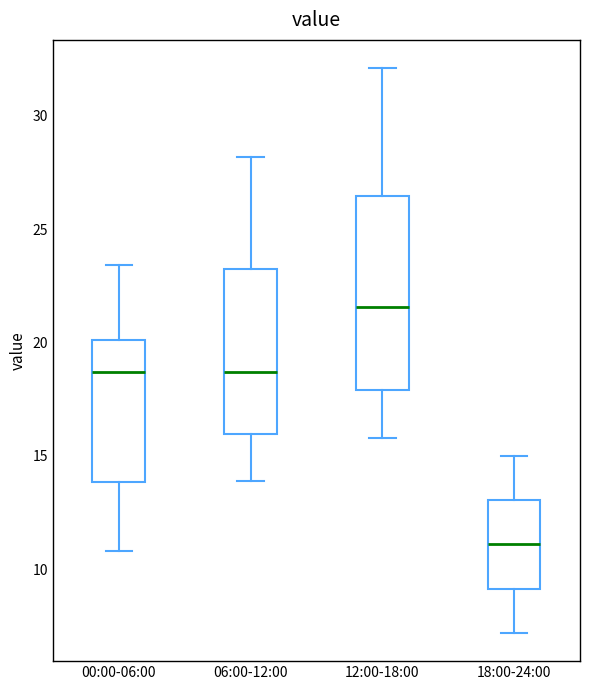

Reading left to right, read every box against the y-axis: the position of its median line, the range the box covers, and the ends of its whiskers. The values are not printed on the chart, so give them approximately, as read against the axis.

00:00-06:00: median 18.5, box 14.0 to 20.0, whiskers 11.0 to 23.5
06:00-12:00: median 18.5, box 16.0 to 23.5, whiskers 14.0 to 28.0
12:00-18:00: median 21.5, box 18.0 to 26.5, whiskers 16.0 to 32.0
18:00-24:00: median 11.0, box 9.0 to 13.0, whiskers 7.0 to 15.0